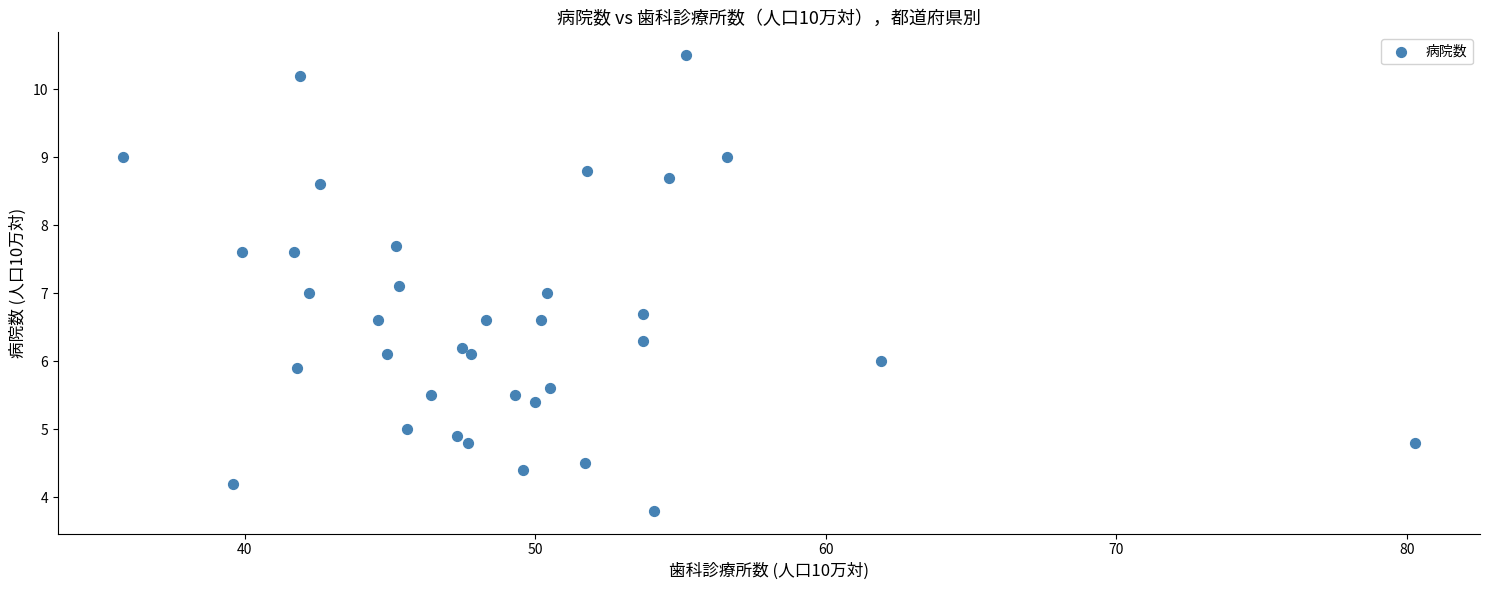

What is the range of X values (max minus min)?

44.5